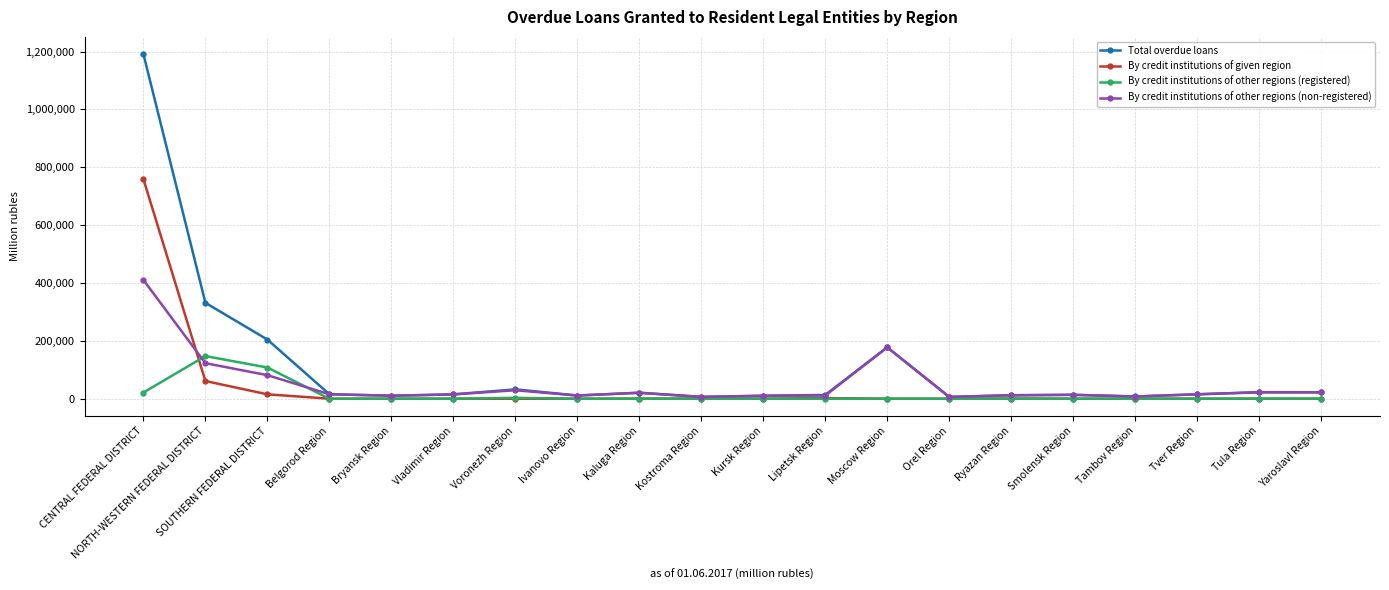

True or false: By credit institutions of other regions (registered) has more than 1 interior local peaks.

True